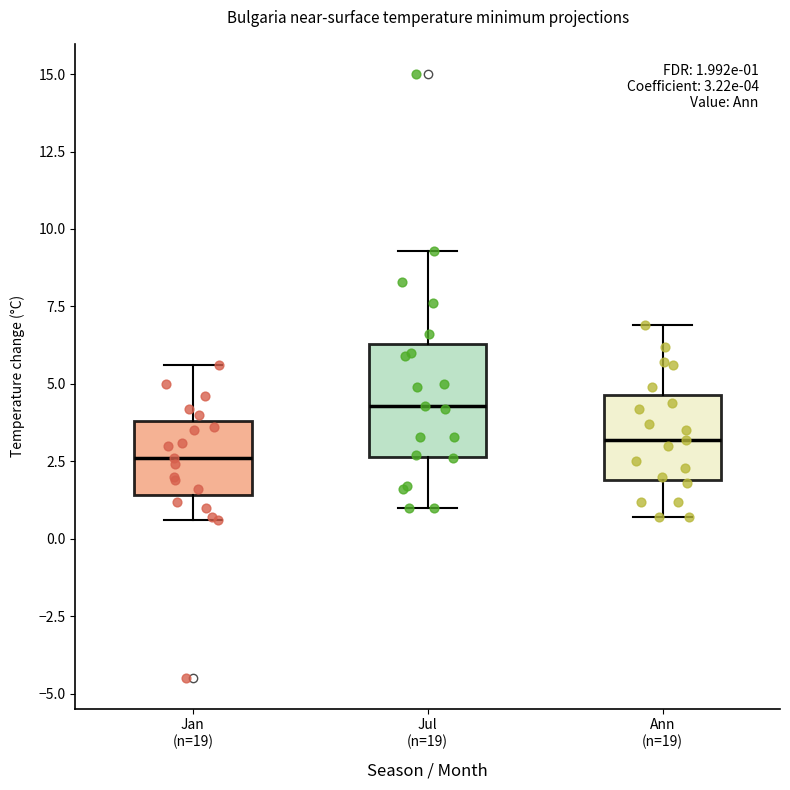

Which box has the lowest median line?

Jan (n=19)